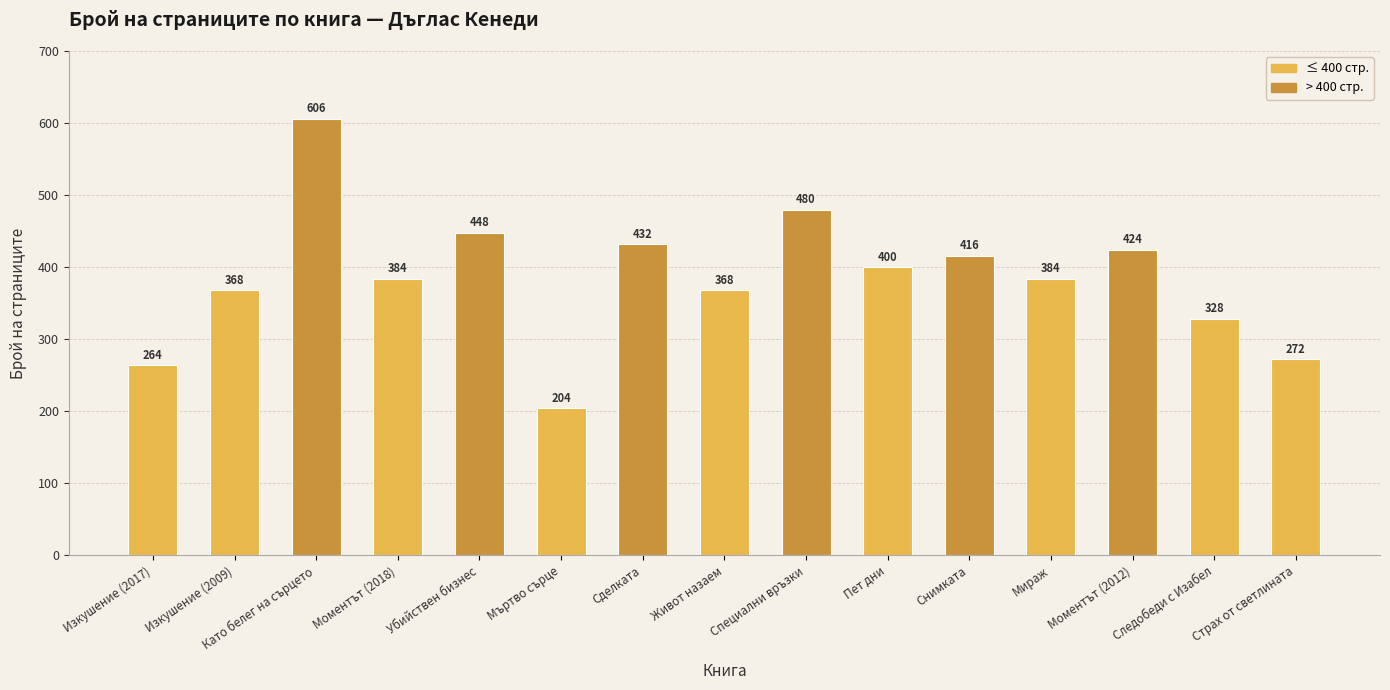

At which label does the data first exceed 384?

Като белег на сърцето